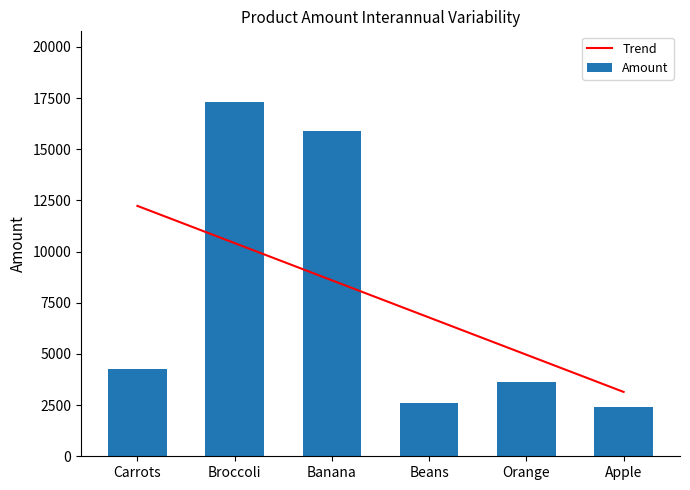

What is the highest value of the Trend series?

12232.7